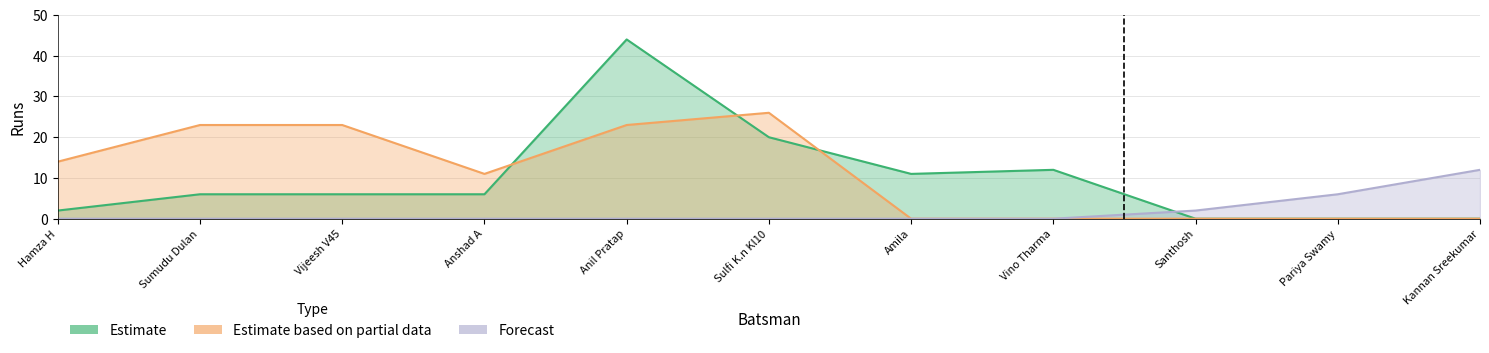

How many positive values does the Estimate based on partial data series have?

6